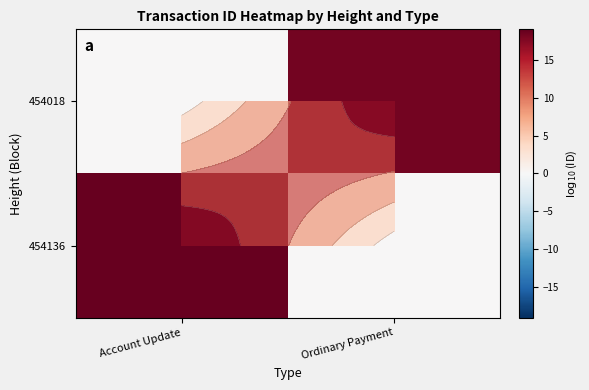

Rank the series by their maximum value, from highest to lowest.

454136, 454018